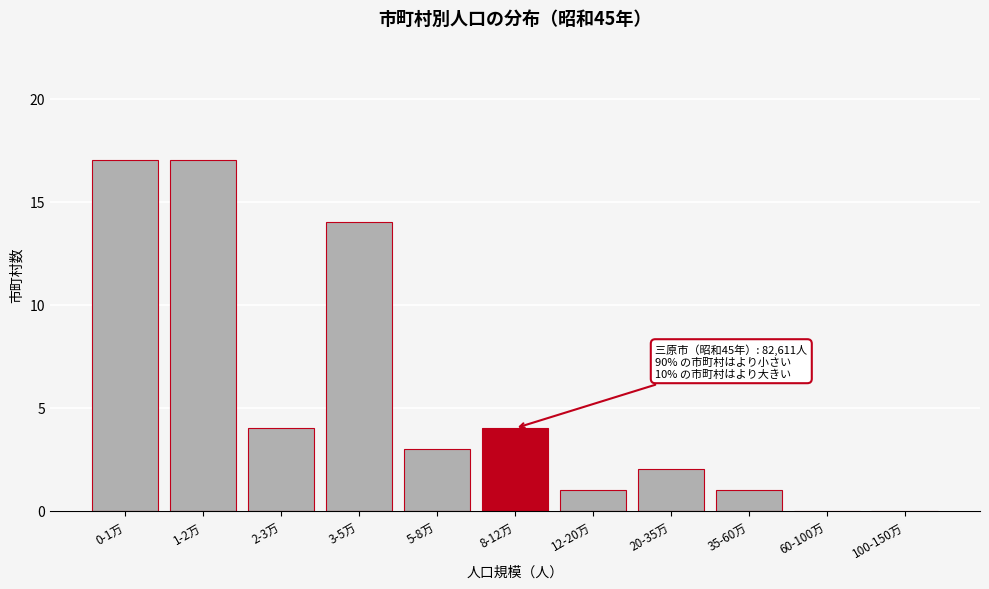

Reading right to left, list all the values displayed in this chart.

100-150万=0	60-100万=0	35-60万=1	20-35万=2	12-20万=1	8-12万=4	5-8万=3	3-5万=14	2-3万=4	1-2万=17	0-1万=17